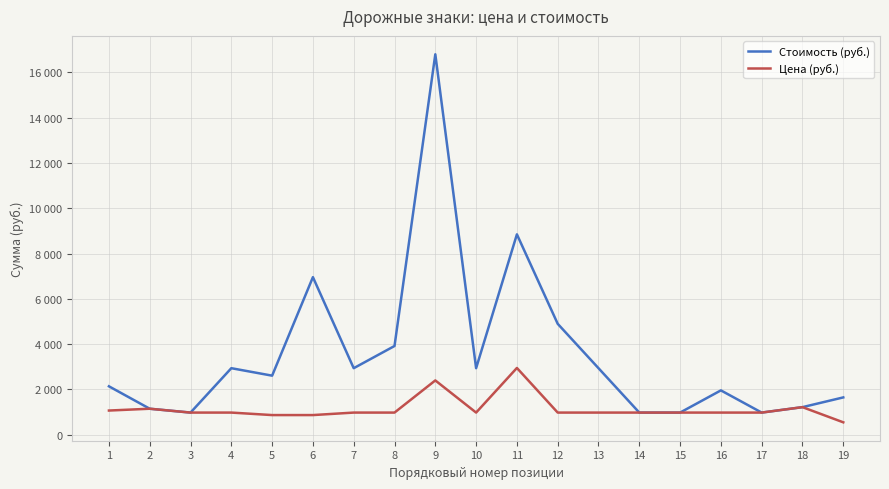

List the series in order of their overall mean, lowest first.

Цена (руб.), Стоимость (руб.)